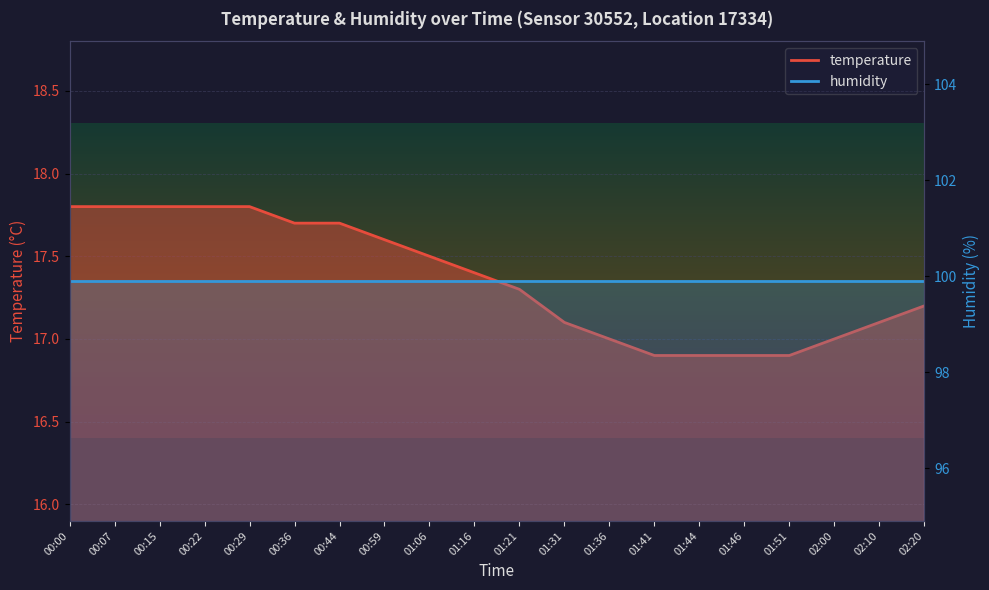

True or false: there are more than 2 points higher than both neighbors.

False